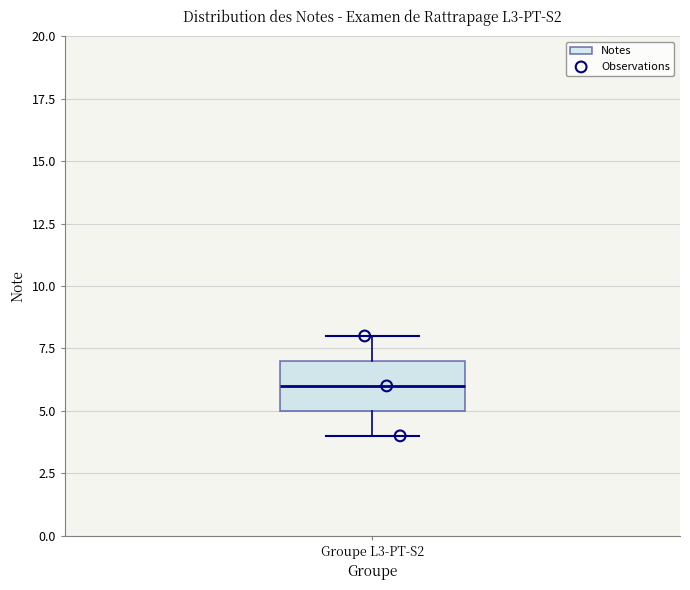

Where does the median line of the box for Groupe L3-PT-S2 sit on the y-axis? The values are not printed on the chart, so give them approximately, as read against the axis.

6